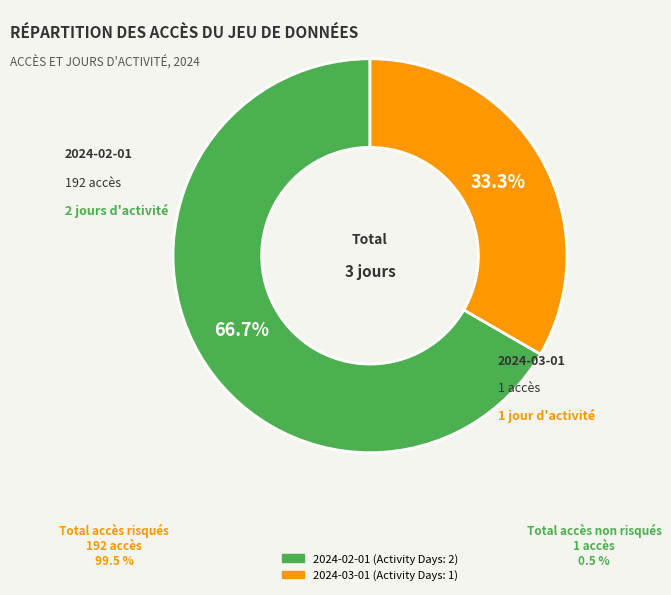

Which category has the biggest portion of the pie?

2024-02-01